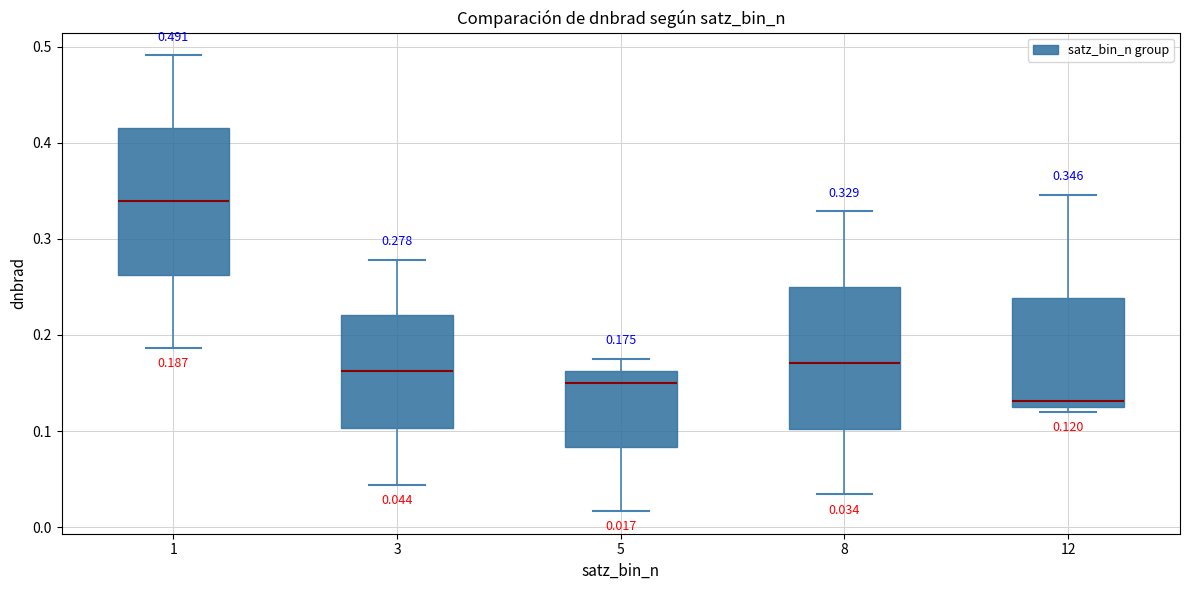

Which box's median line is the highest?

1